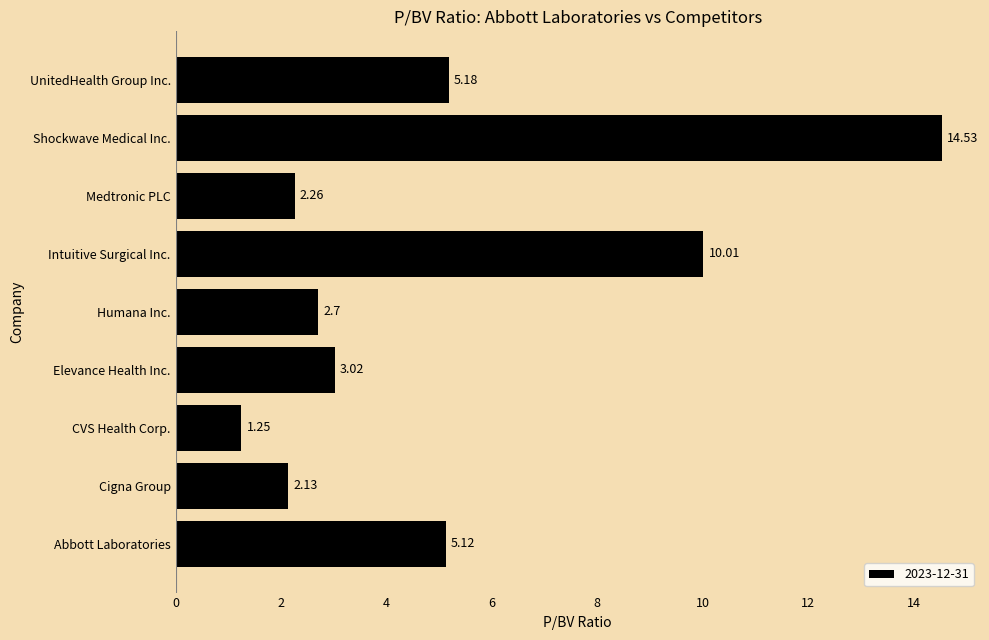

Where is the data nearest to the value 7?

UnitedHealth Group Inc.